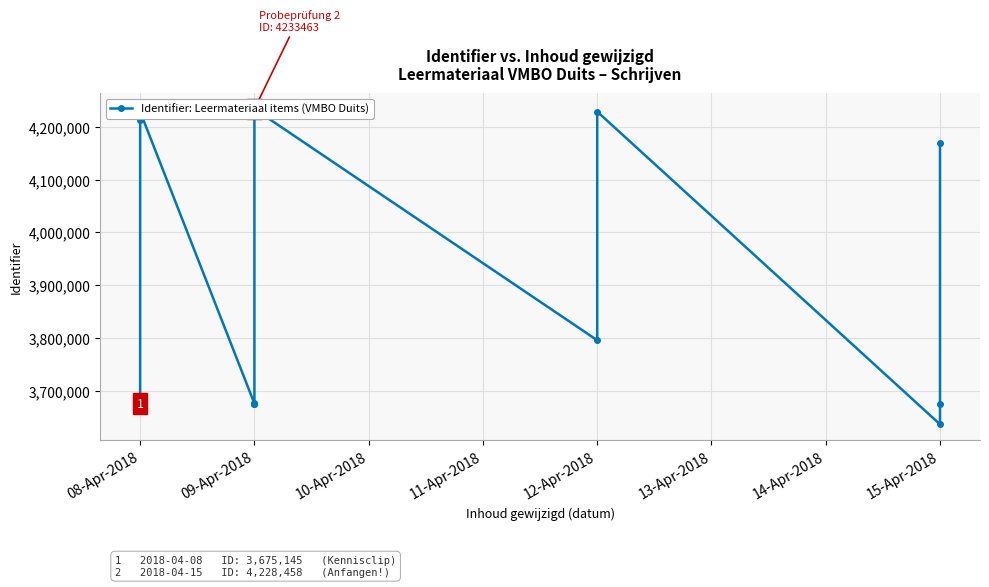

What is the average value?

3907057